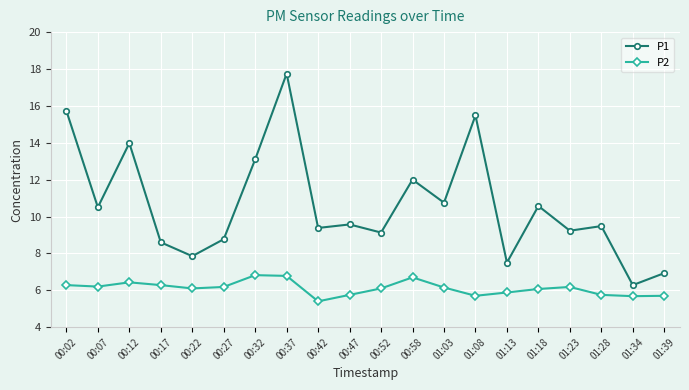

At which category does P1 reach its first local valley?

00:07